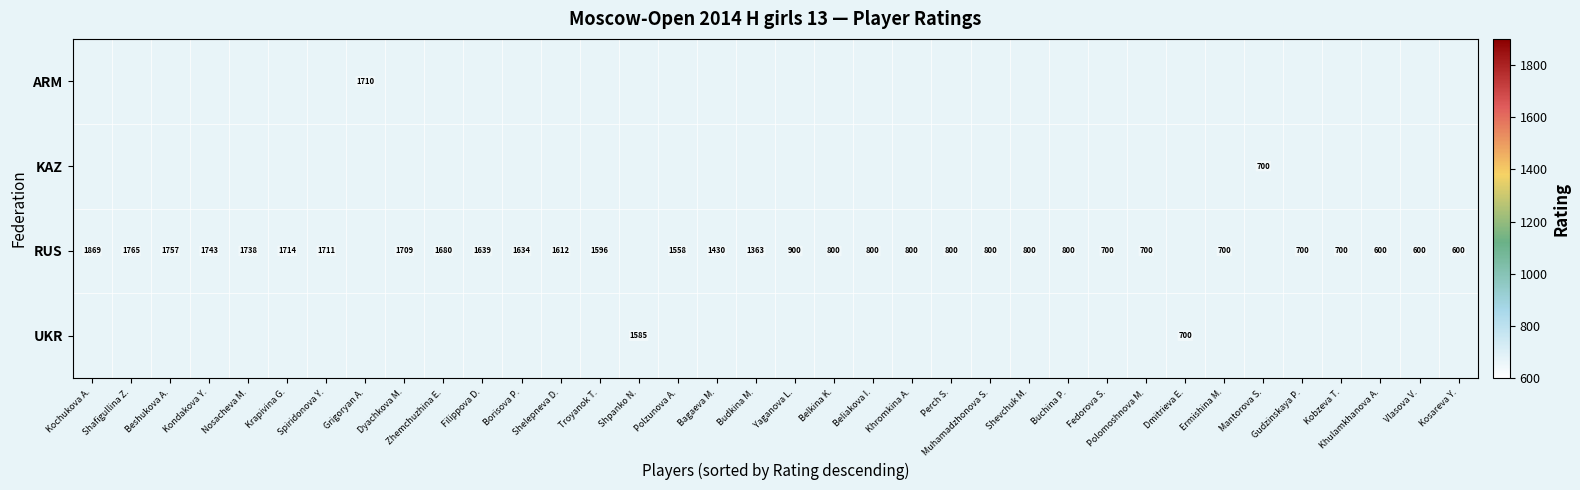

Is it true that RUS equals 1059 at Shelepneva D.?

False